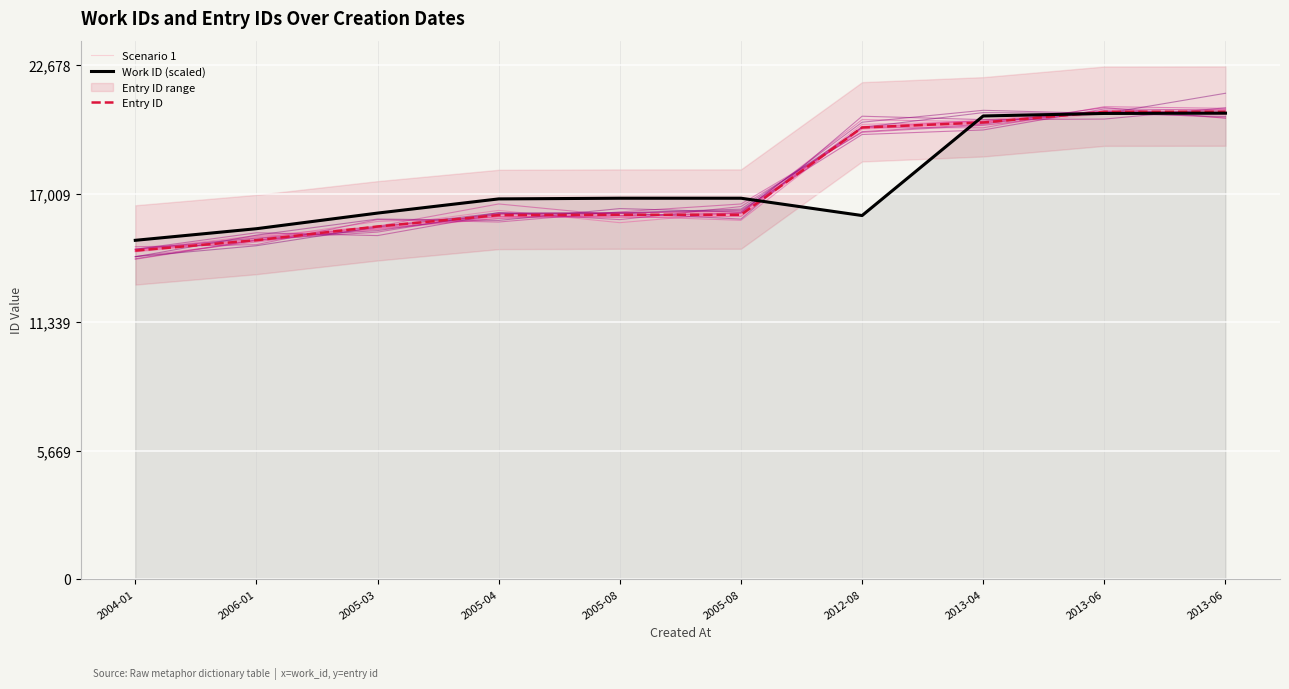

True or false: Entry ID has more than 2 interior local peaks.

False